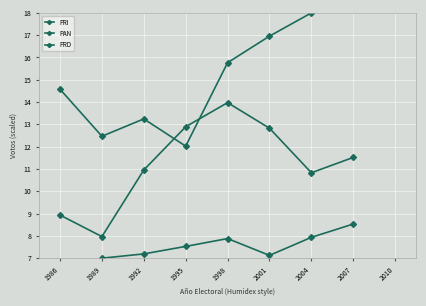

True or false: PRI and PRD intersect in this chart.

False